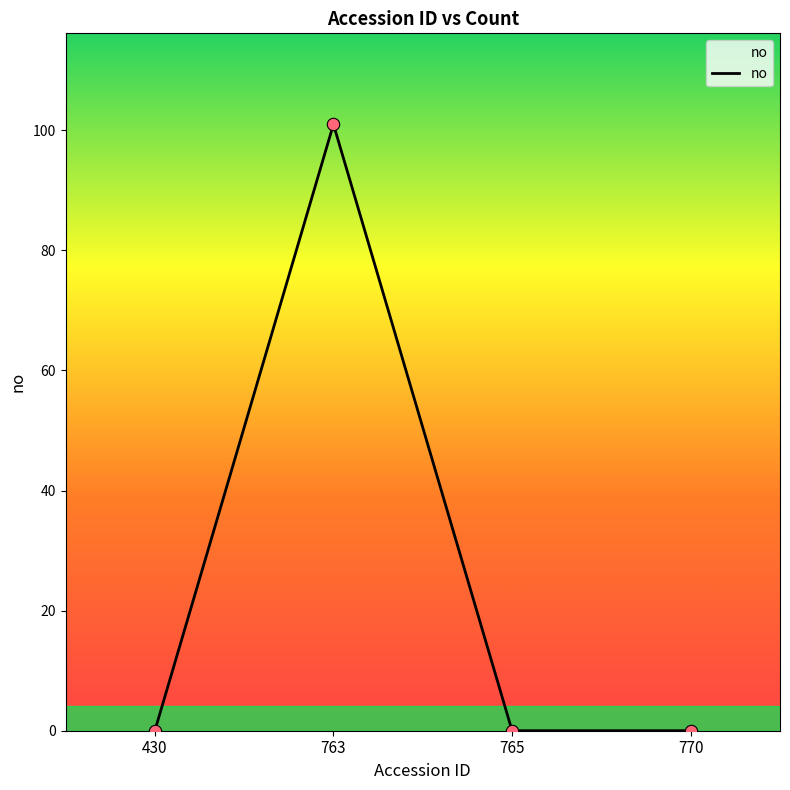

What is the change in value from 430 to 763?

+101